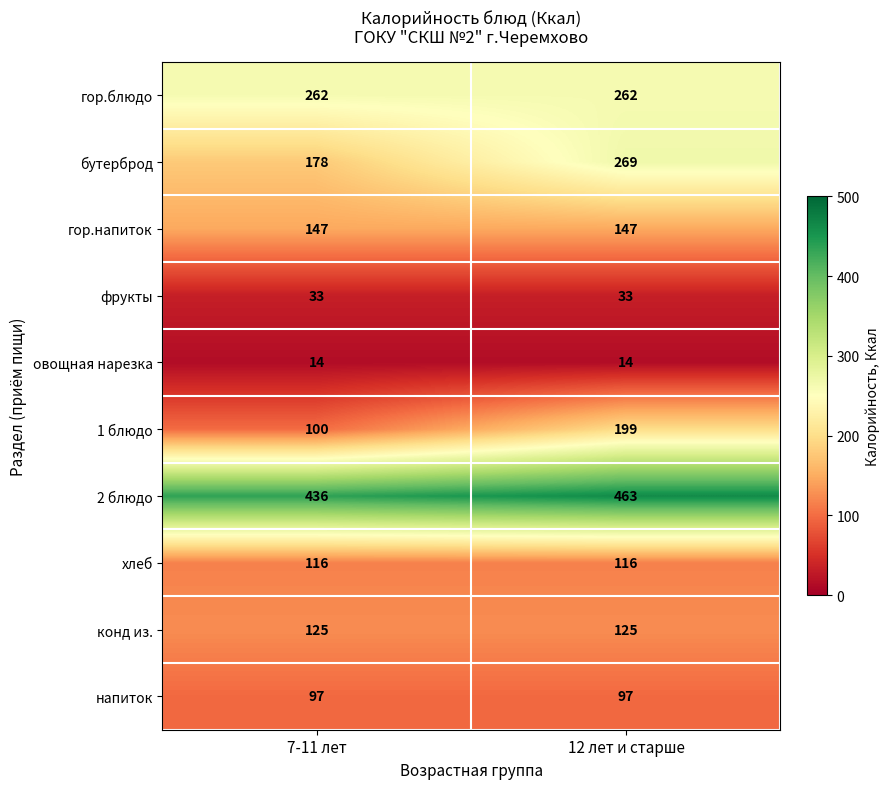

True or false: 1 блюдо has a value of 32 at 7-11 лет.

False